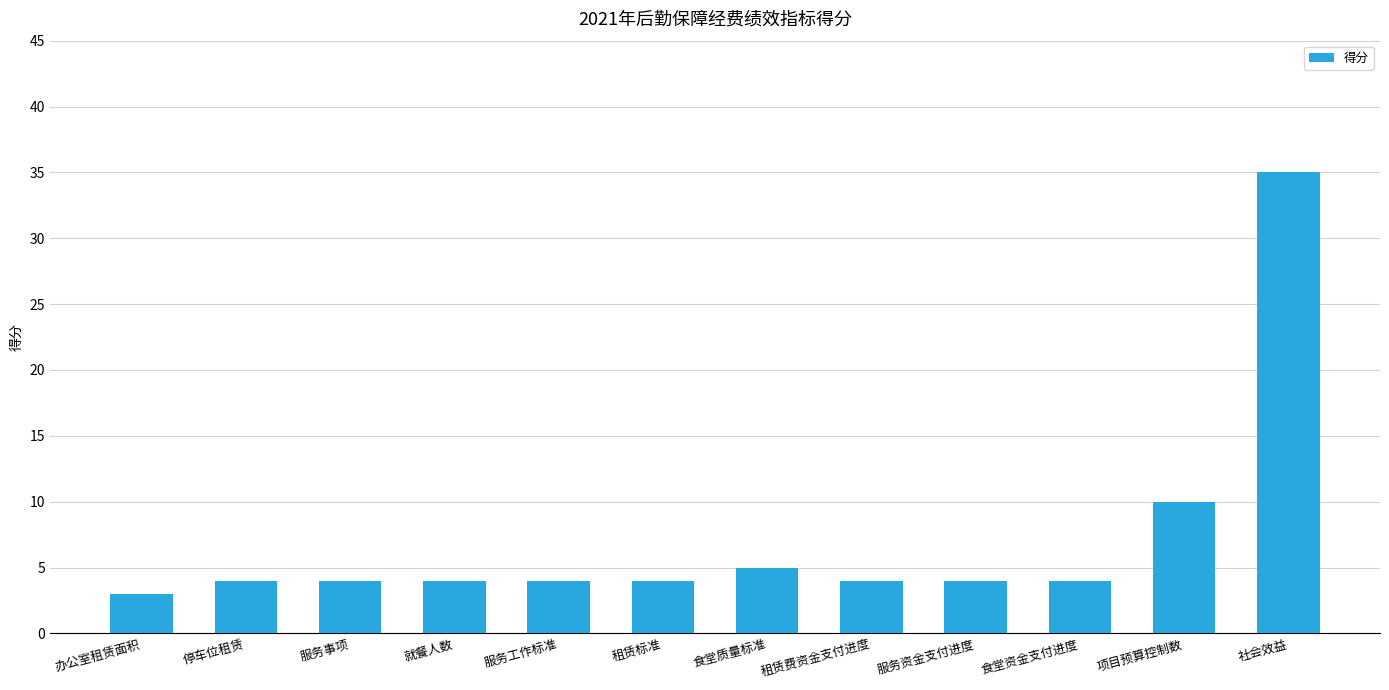

The value at 租赁费资金支付进度 is 2. True or false?

False